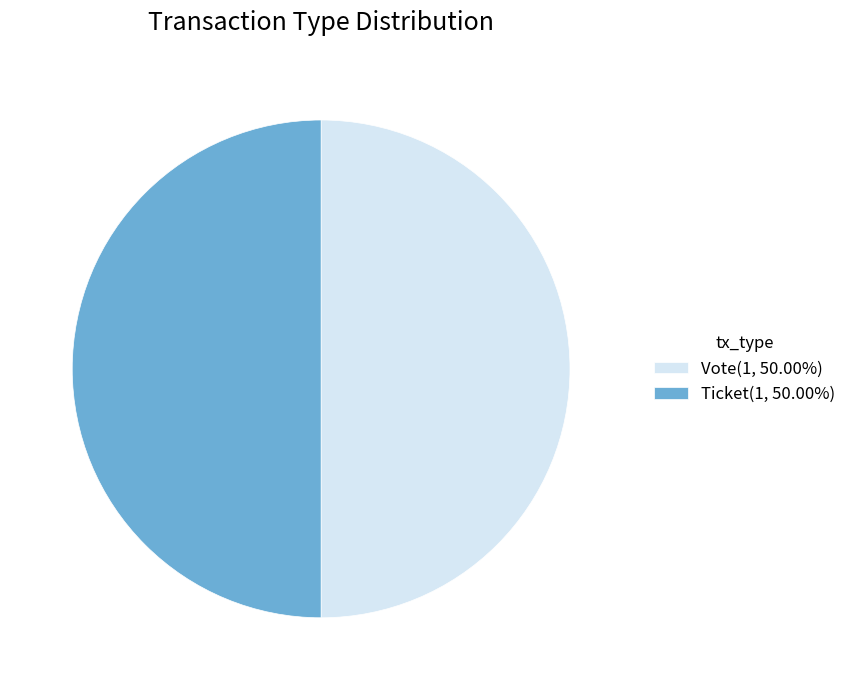

What is the ratio of the value at Vote(1, 50.00%) to the value at Ticket(1, 50.00%)?

1.0